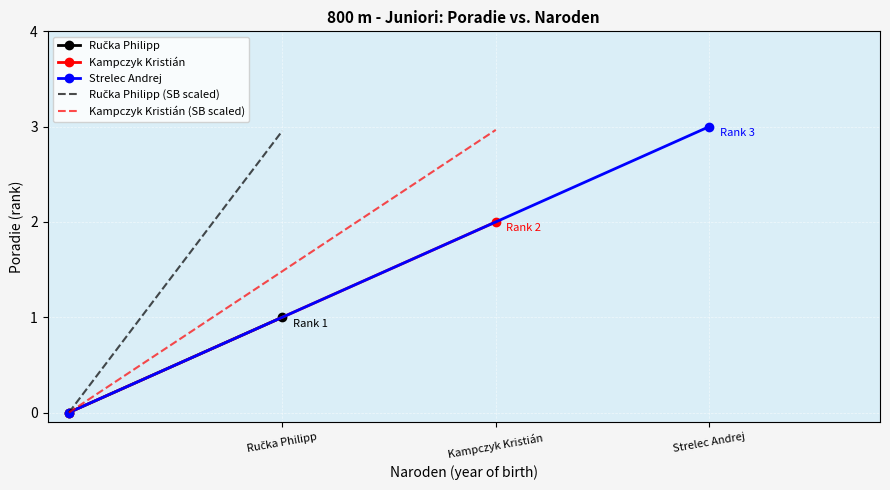

How many lines are shown in the chart?

5